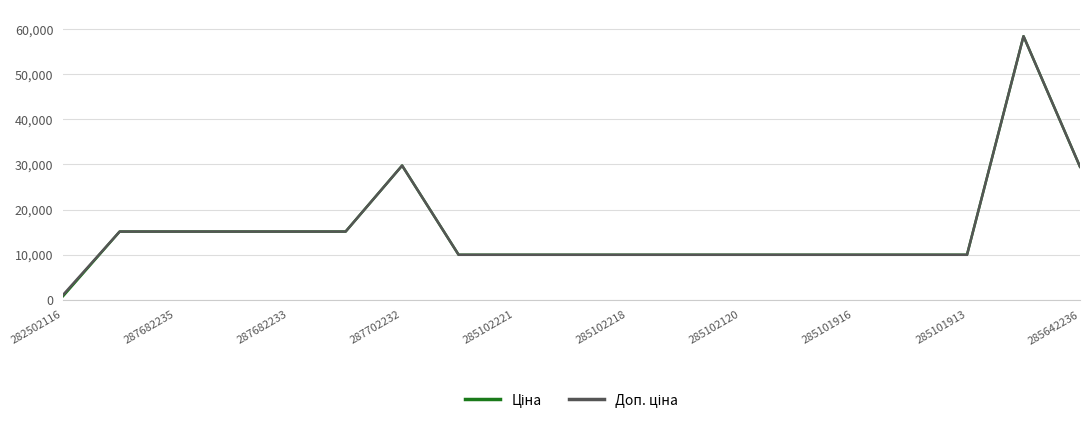

What is the maximum value shown in the chart?

58426.5